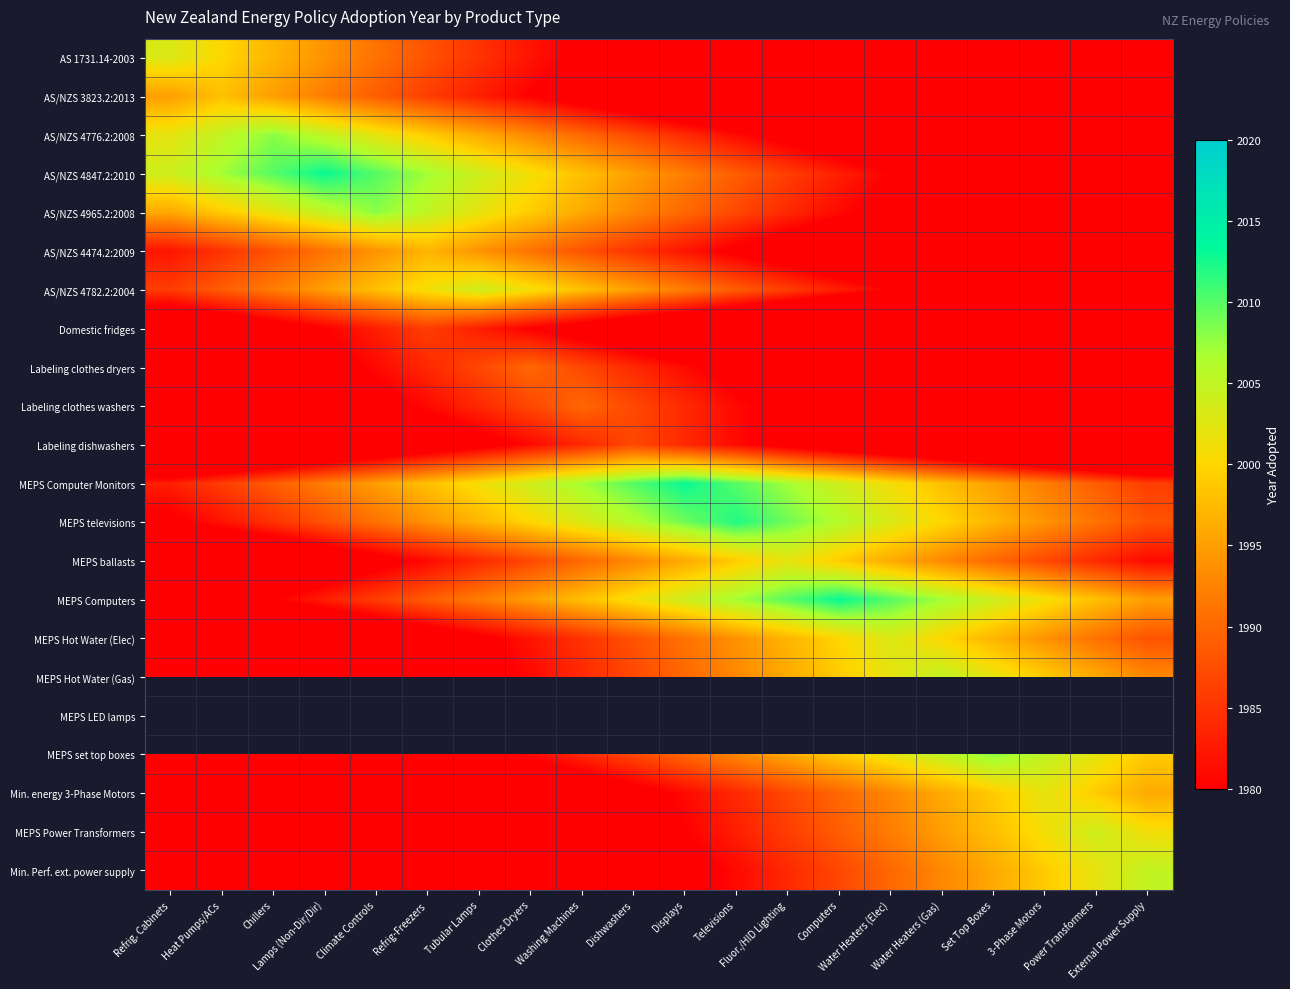

Is the value of AS/NZS 4782.2:2004 at Fluor./HID Lighting greater than the value of MEPS televisions at Water Heaters (Gas)?

No